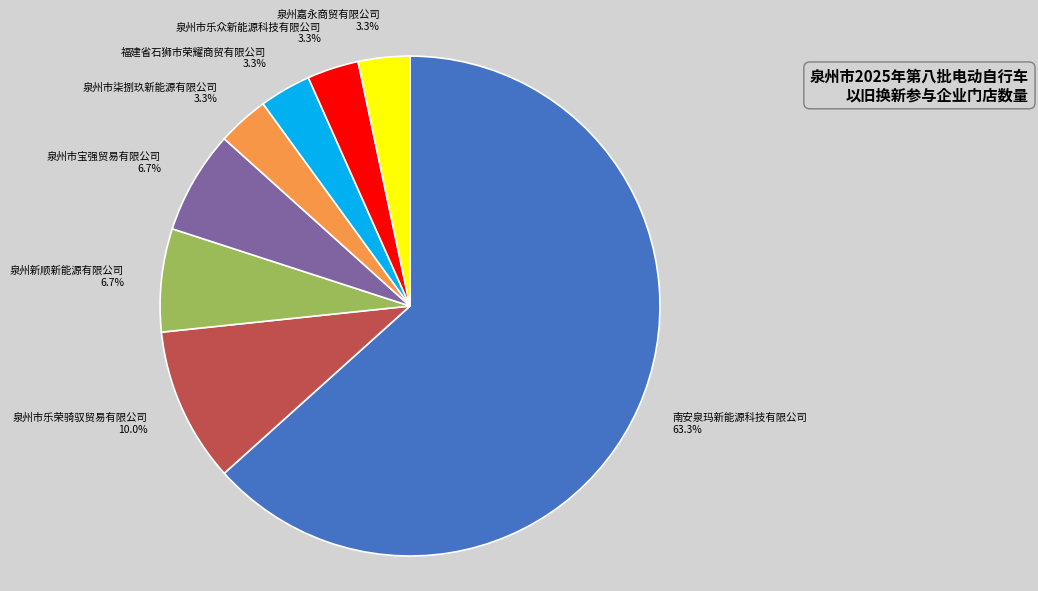

To the nearest percent, what percentage of the pie is 泉州嘉永商贸有限公司?

3%